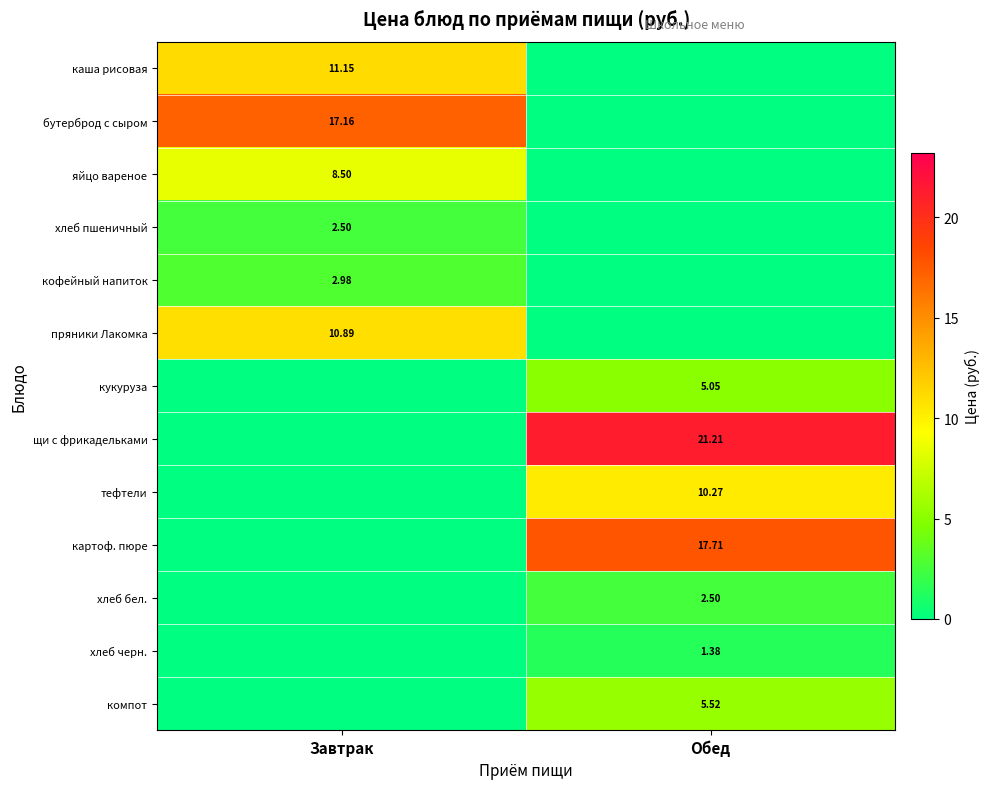

Which category has the lowest value across all series?

Обед